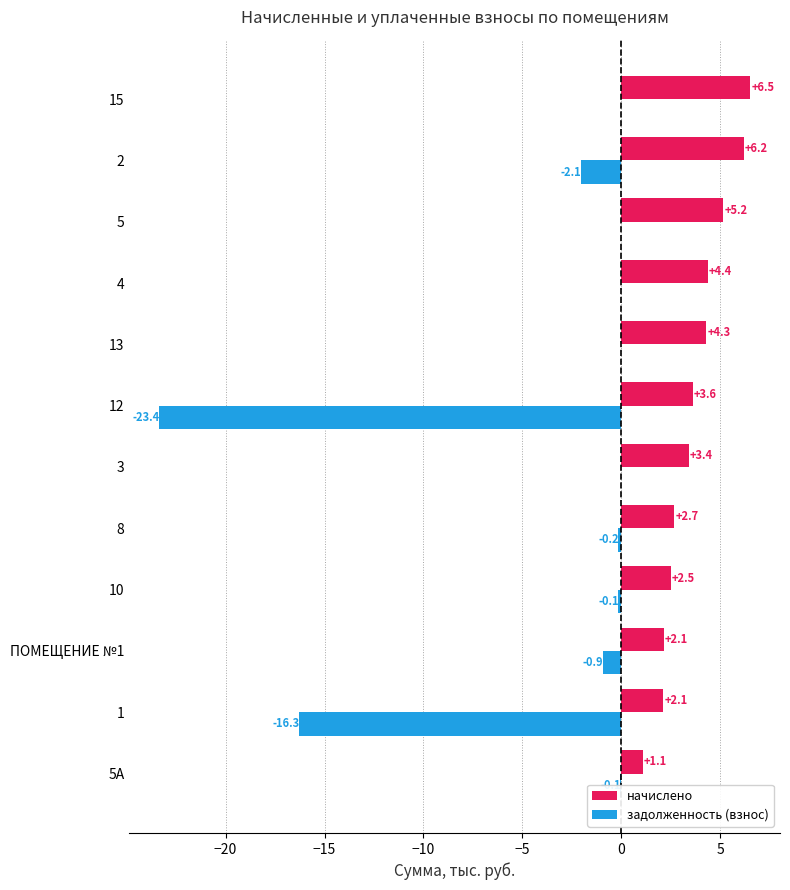

Which label corresponds to the largest value in the chart?

15